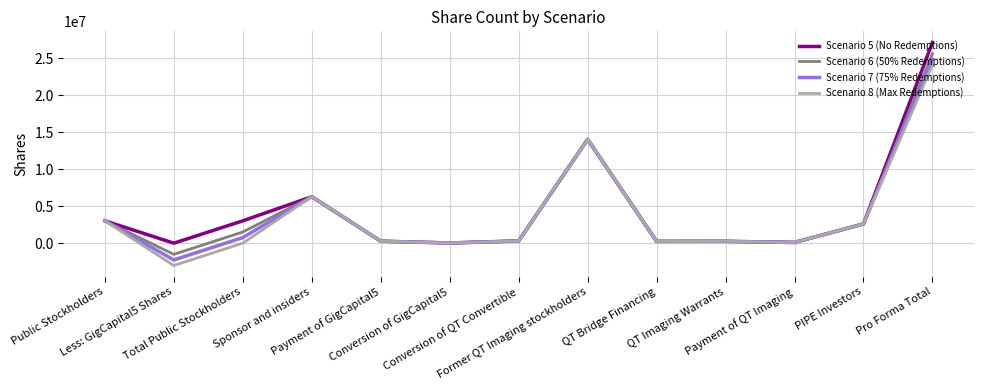

What is the sum of the Scenario 7 (75% Redemptions) values at Public Stockholders and Conversion of GigCapital5?

3045001